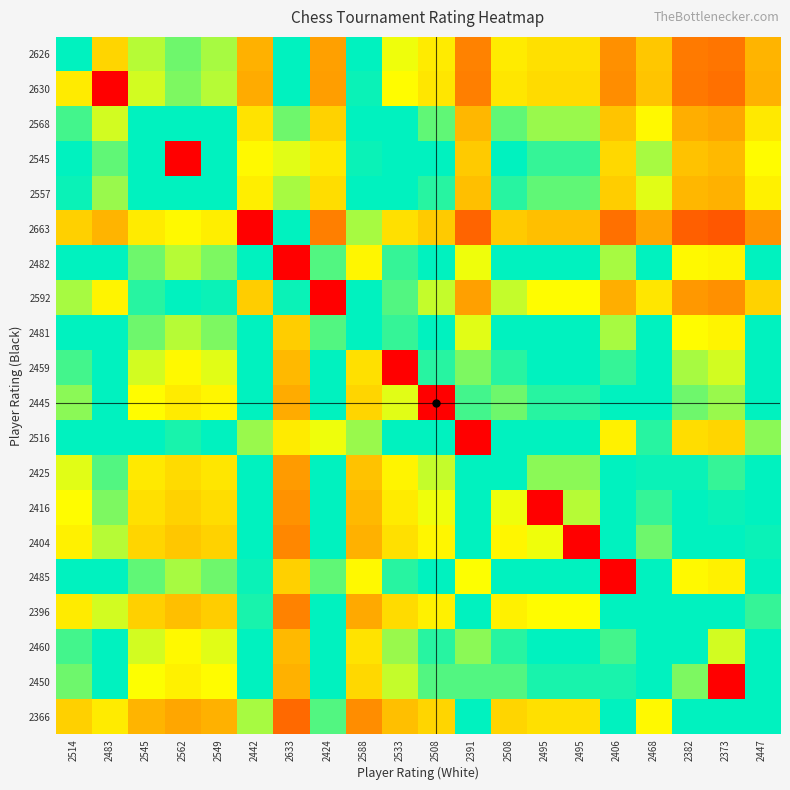

What is the spread (max minus min) of values at 2495?

0.7